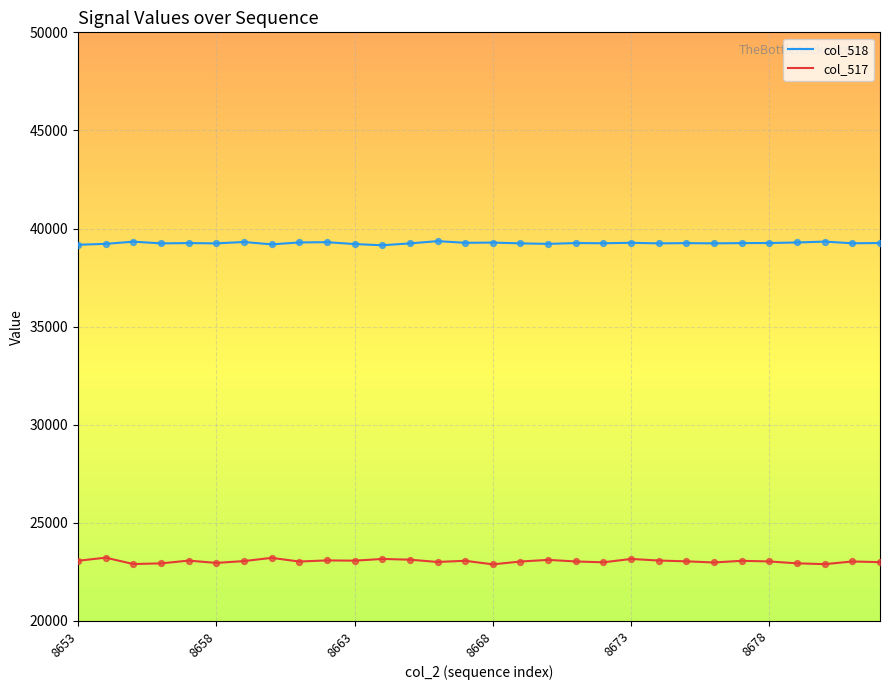

What are all the series names shown in the legend?

col_518, col_517